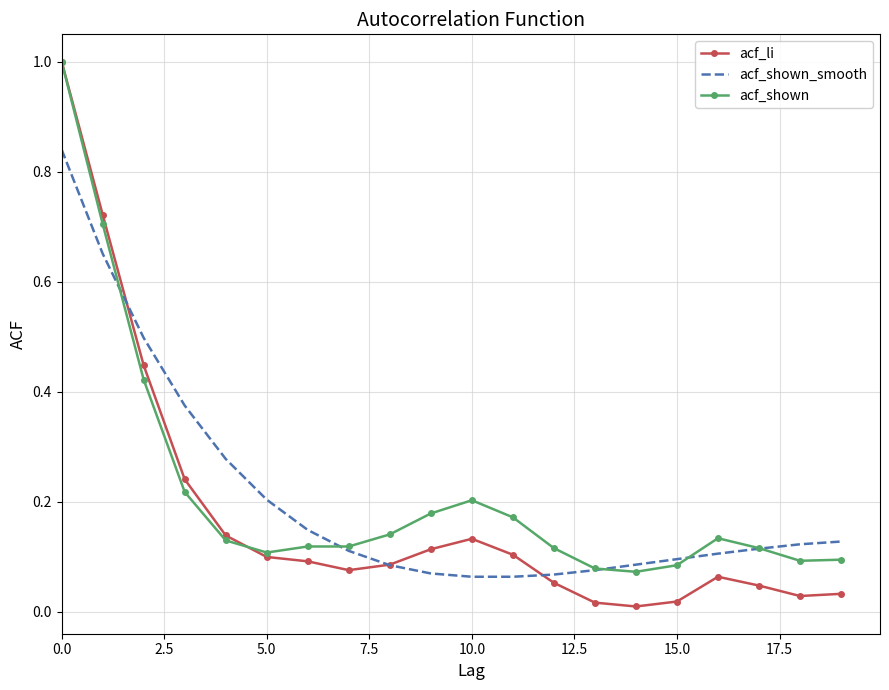

True or false: acf_shown_smooth and acf_li intersect in this chart.

True